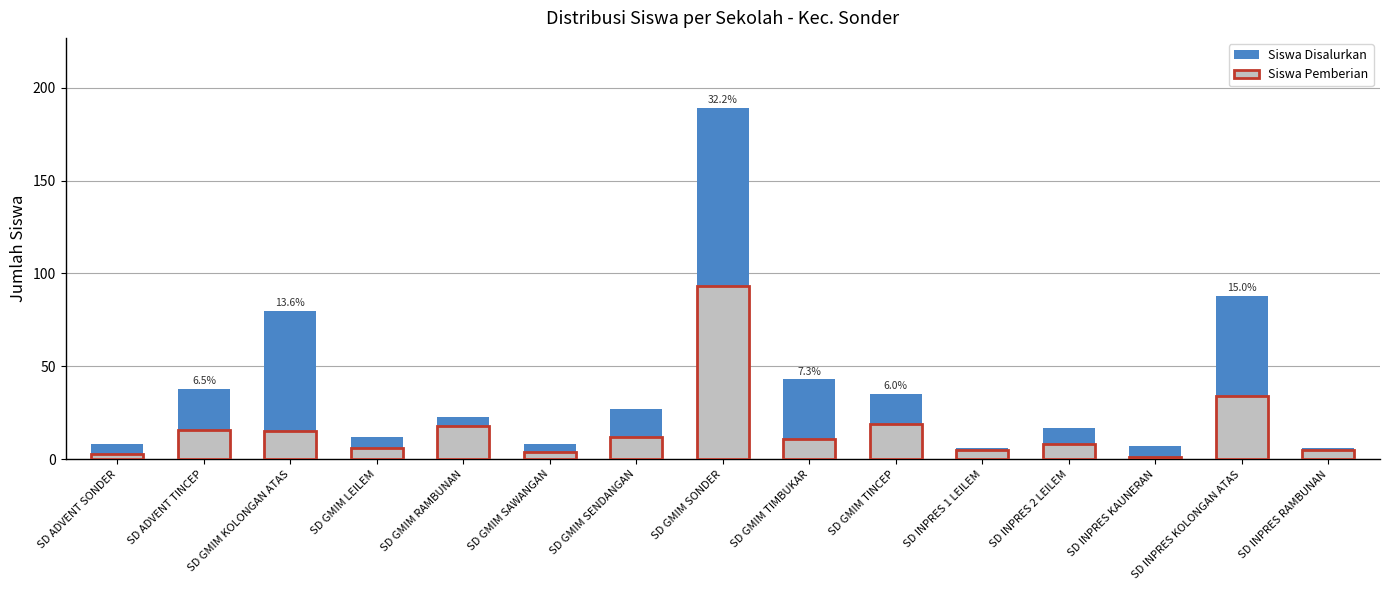

At which label does Siswa Disalurkan first exceed 23?

SD ADVENT TINCEP